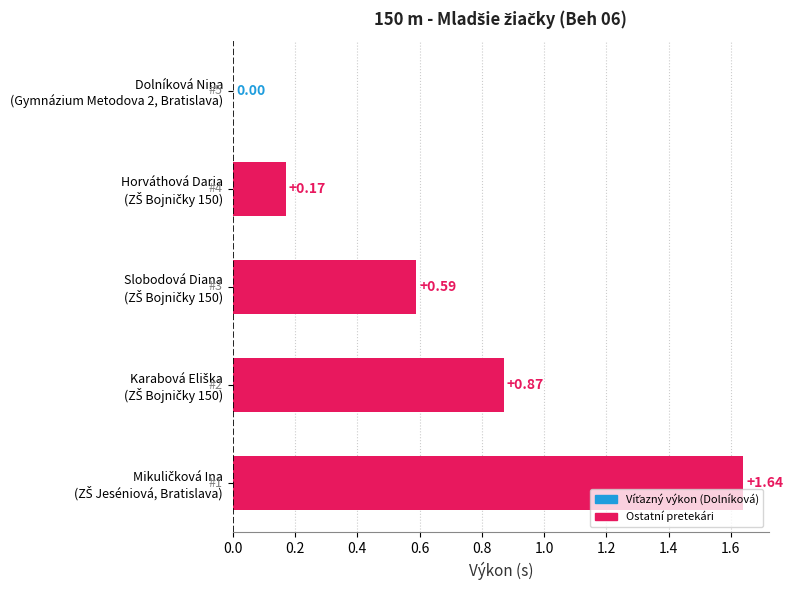

What is the sum of all values?

3.3